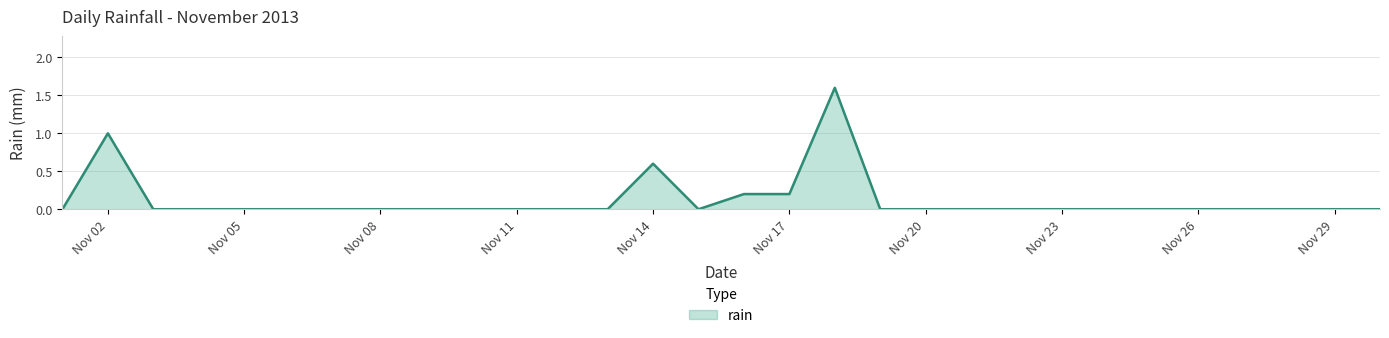

What is the maximum value shown in the chart?

1.6